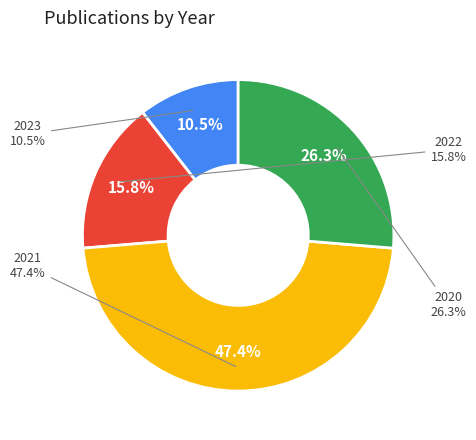

To the nearest percent, what percentage of the pie is 2020?

26%